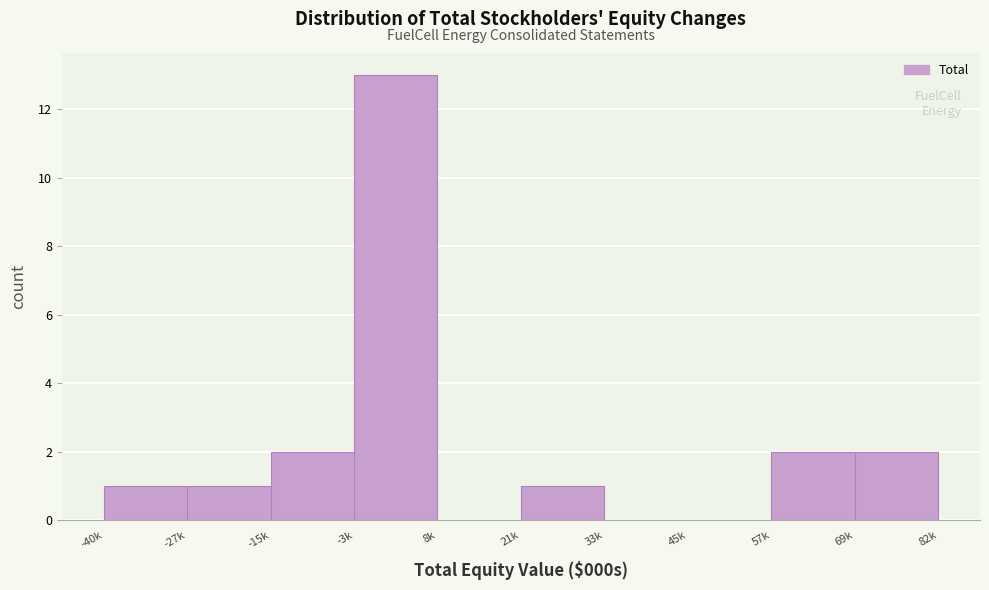

Reading left to right, list all the values displayed in this chart.

-40k=1	-27k=1	-15k=2	-3k=13	8k=0	21k=1	33k=0	45k=0	57k=2	69k=2